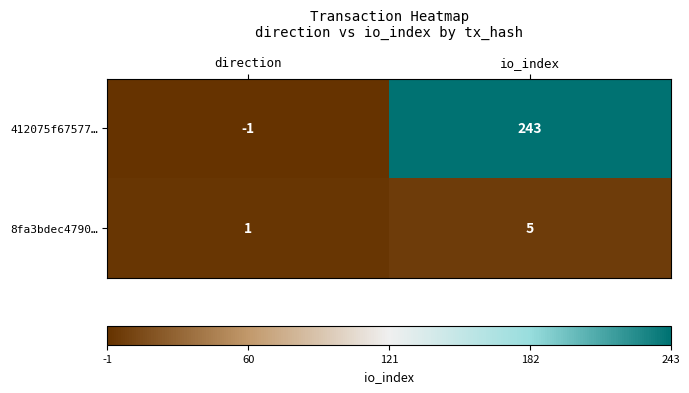

What is the sum of the 8fa3bdec4790… values at direction and io_index?

6